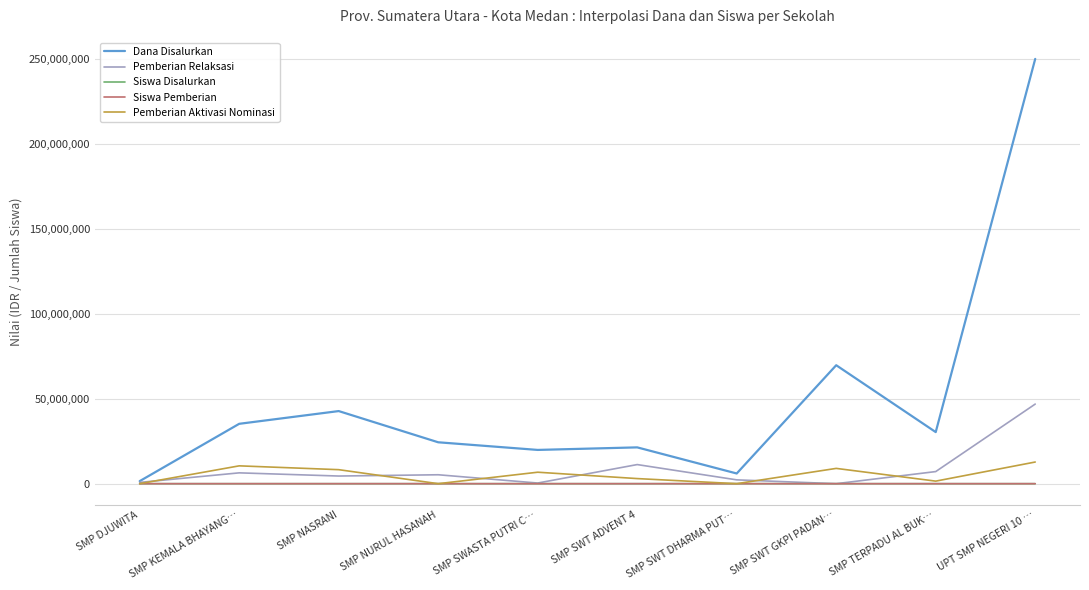

What is the total value across all series at SMP SWT DHARMA PUT…?

8250017